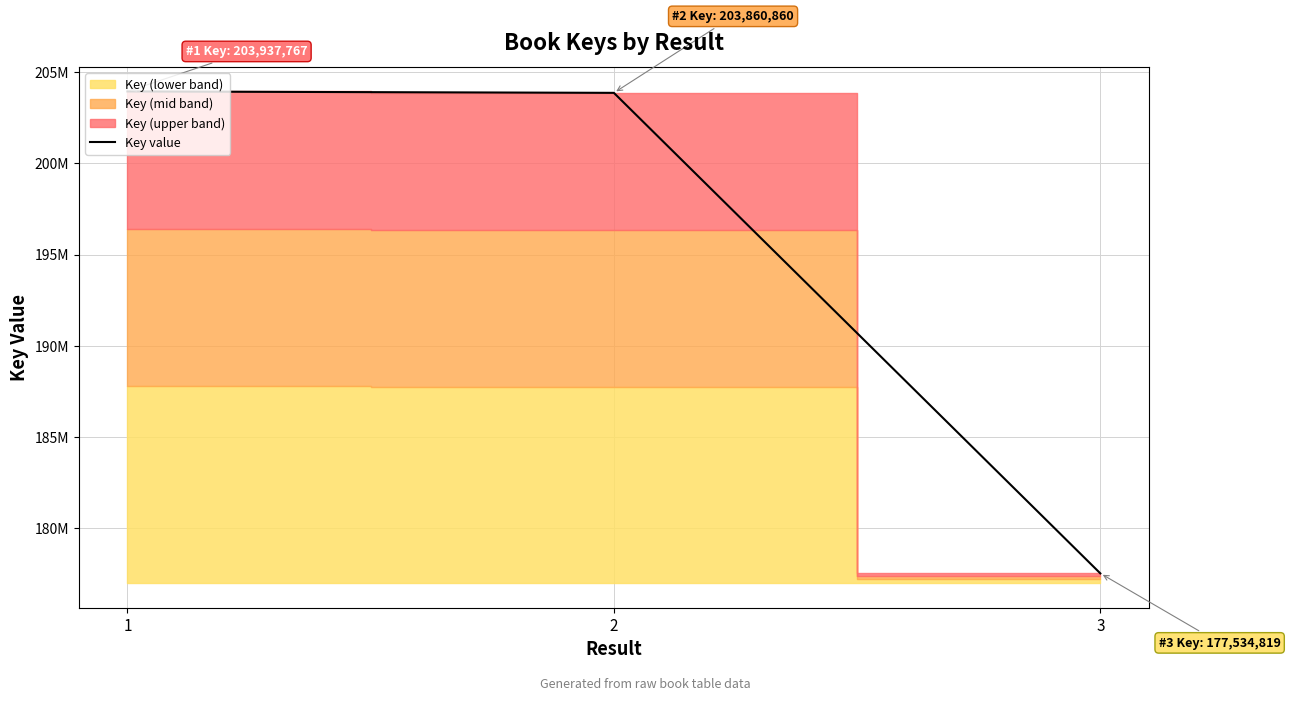

At which label is the value closest to 190736293?

2